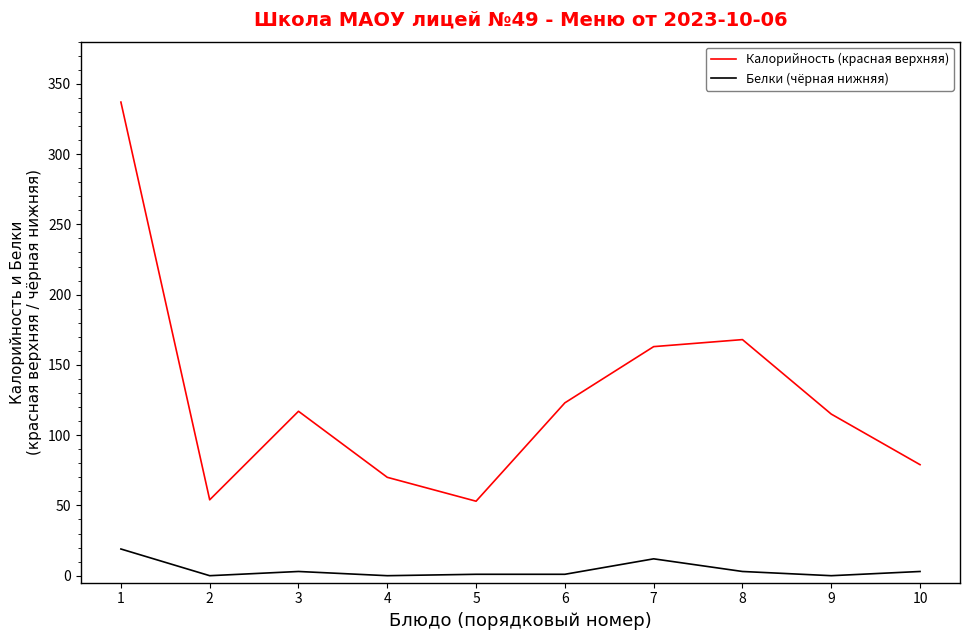

List the series in order of their overall mean, lowest first.

Белки (чёрная нижняя), Калорийность (красная верхняя)